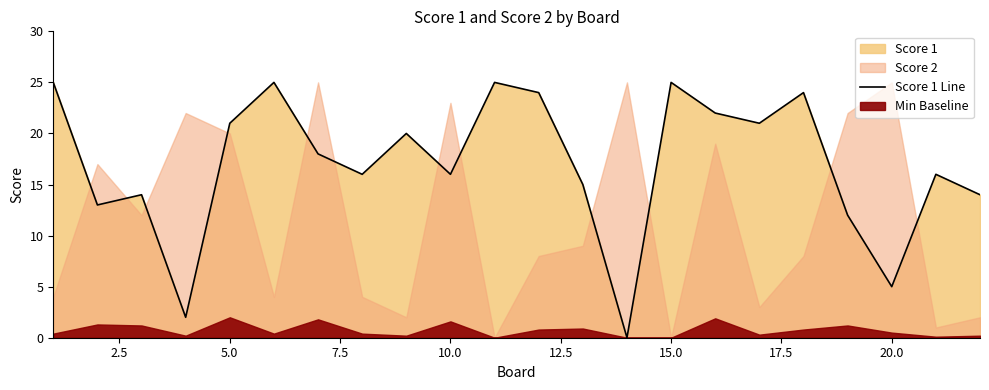

What is the maximum value for Score 1 Line?

25